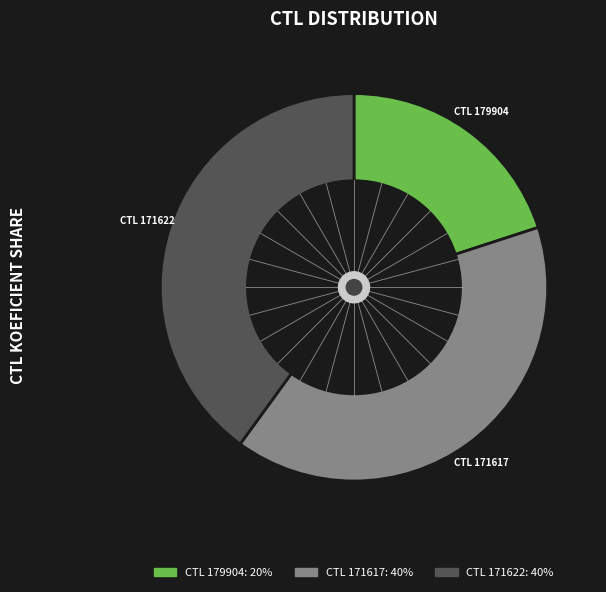

Does any single category account for the majority?

No